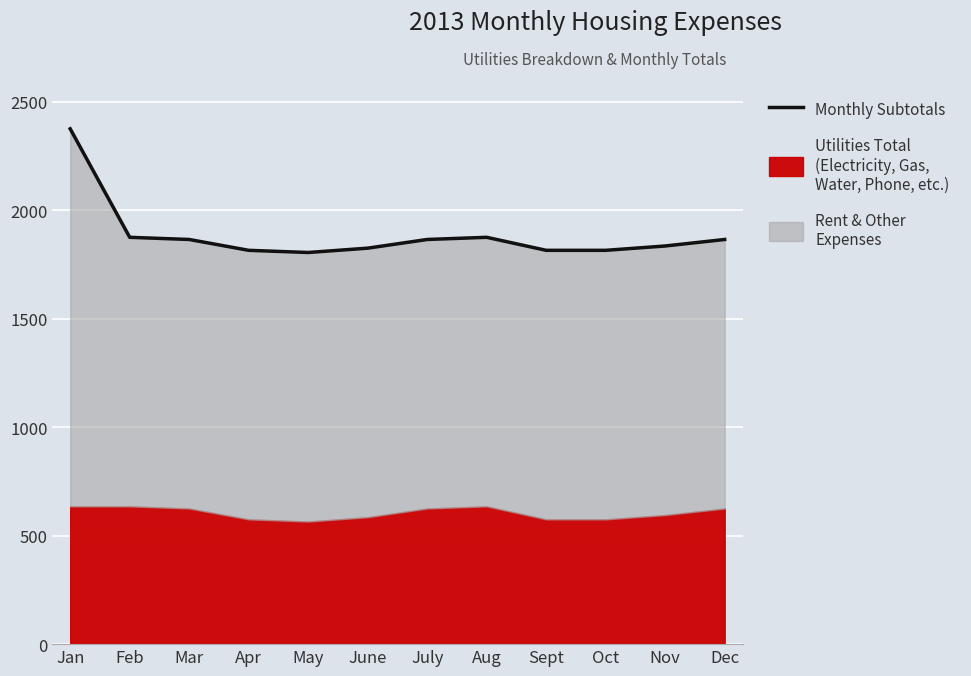

How many lines are shown in the chart?

1